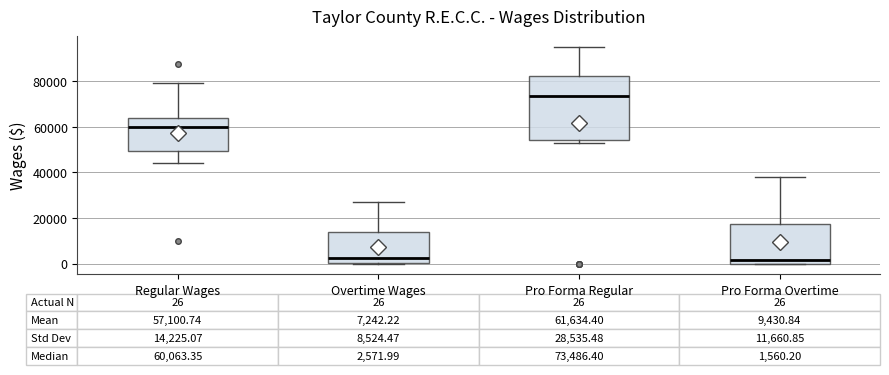

Which box is the tallest, from its lower edge to its upper edge?

Pro Forma Regular